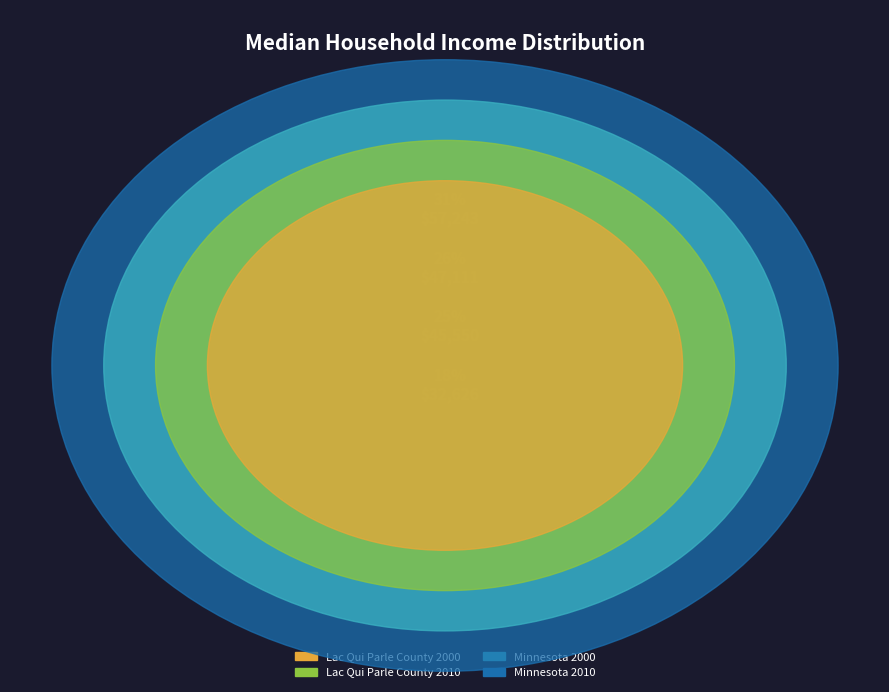

Which category has the biggest portion of the pie?

Minnesota 2010